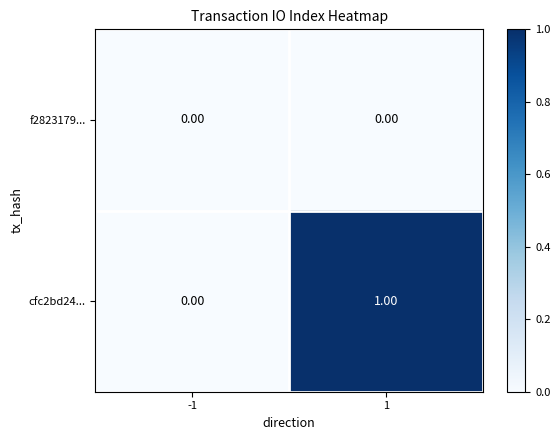

What is the total value across all series at 1?

1